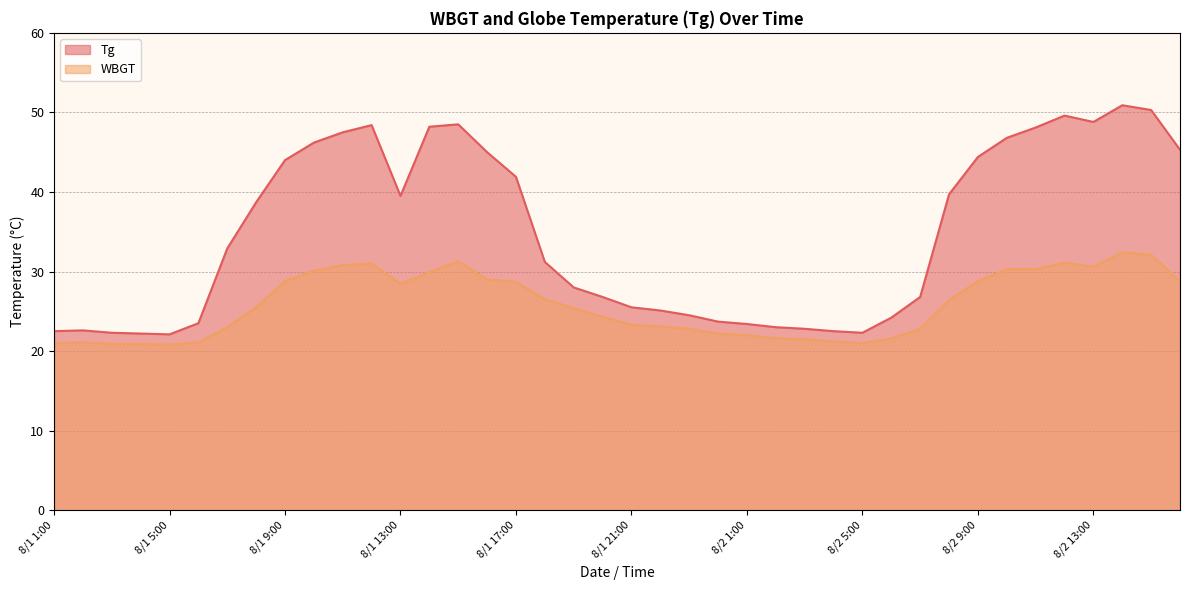

What value does the WBGT series have at 8/1 20:00?

24.3